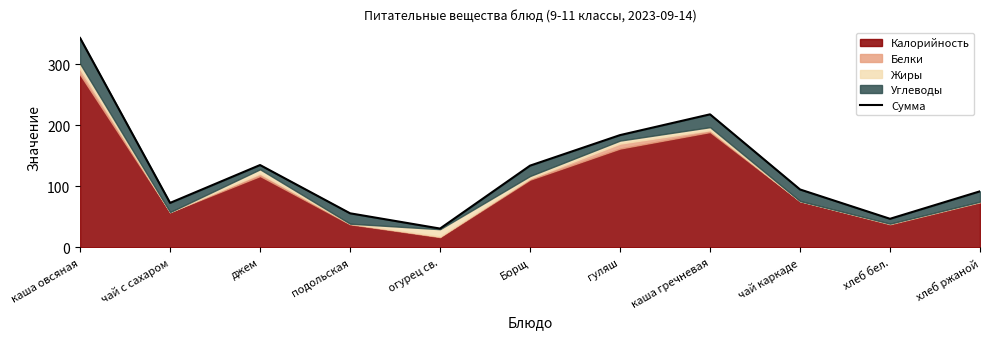

What is the difference between the maximum and minimum values?

312